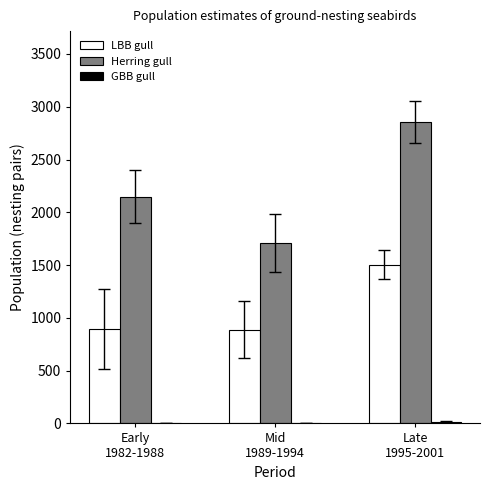

Which series has the largest total across all categories?

Herring gull